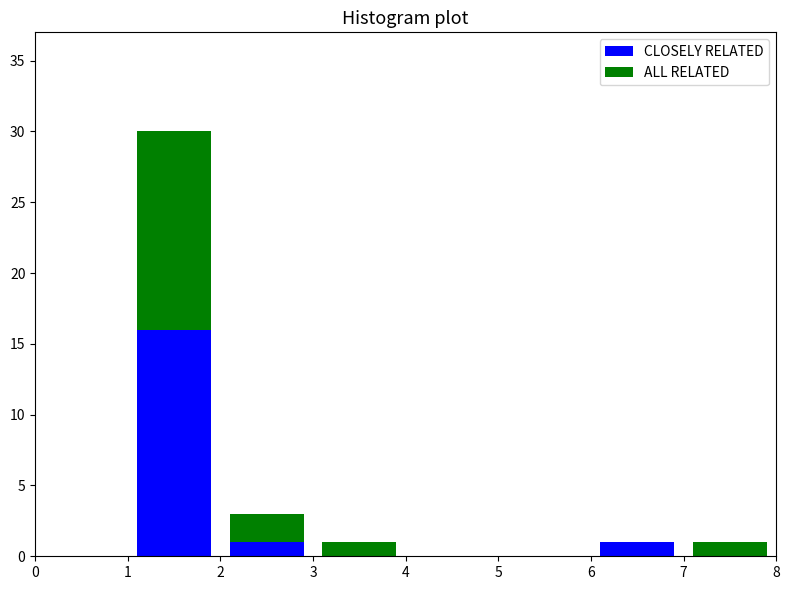

Reading left to right, list every stacked bar in this chart as the range it spans on the x-axis followed by its total height. The values are not printed on the chart, so give them approximately, as read against the axis.

0 to 1: 0
1 to 2: 30
2 to 3: 3
3 to 4: 1
4 to 5: 0
5 to 6: 0
6 to 7: 1
7 to 8: 1